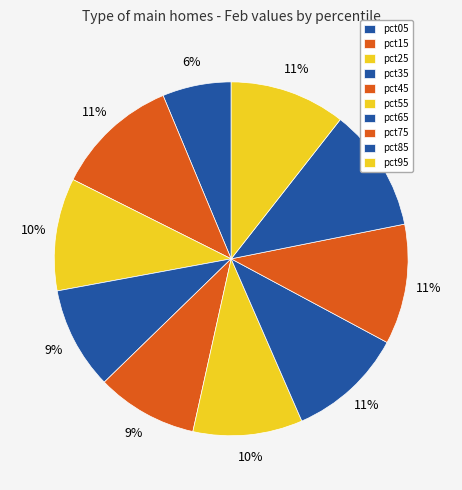

Between pct75 and pct85, which is larger?

pct85